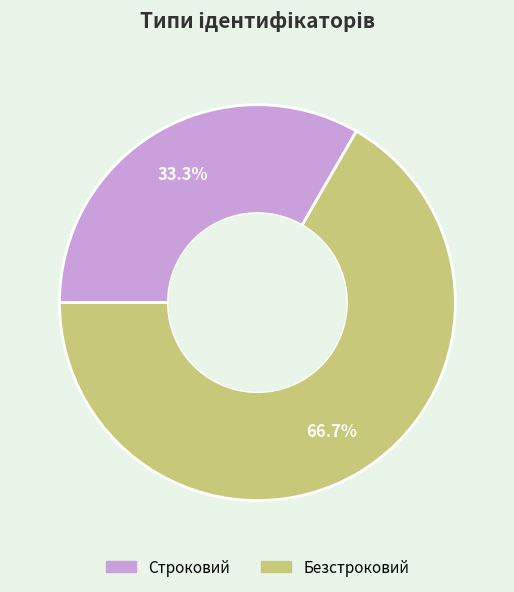

What percentage is NOT represented by Строковий?

66.7%